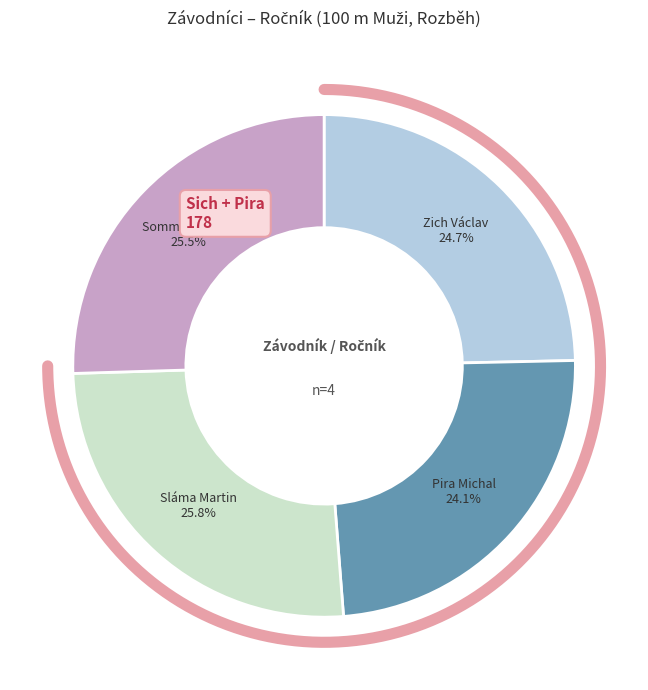

Which category has the smallest portion of the pie?

Pira Michal